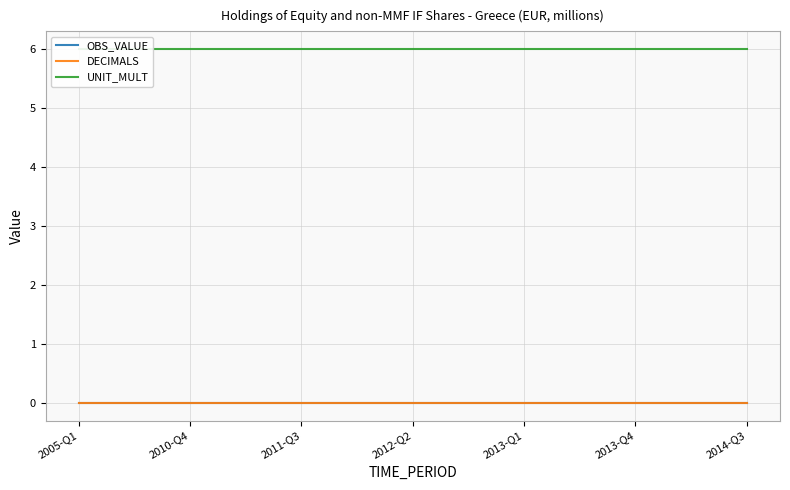

Does the chart display data point markers on the line(s)?

No